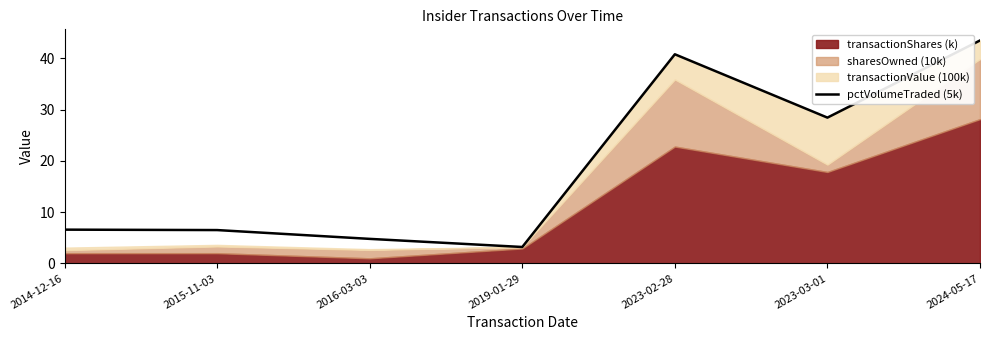

What position from the right is 2015-11-03?

6